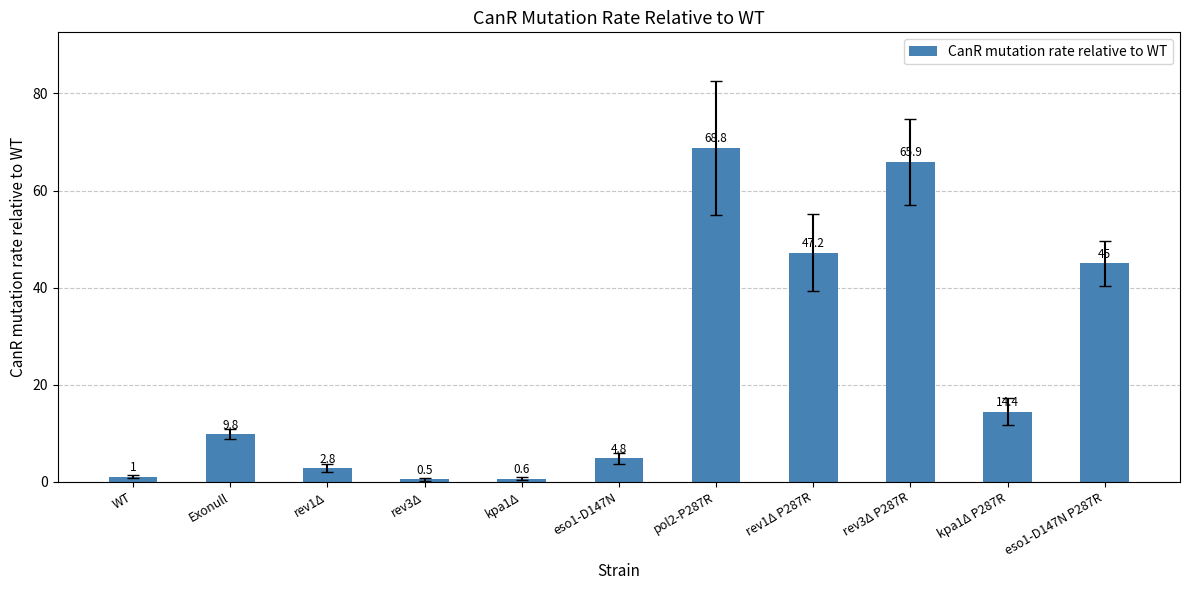

What is the difference between the values at rev1Δ and pol2-P287R?

66.0